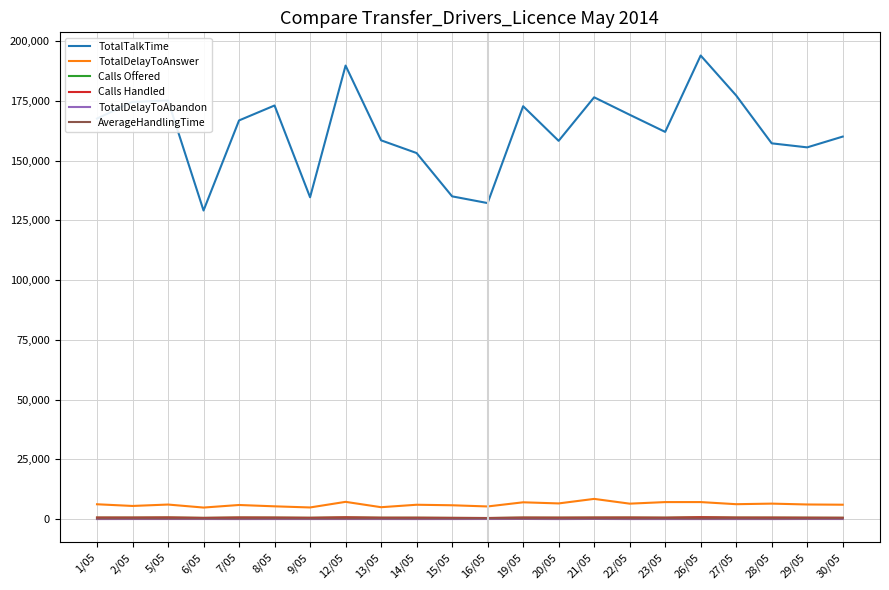

Which series has the widest spread of values?

TotalTalkTime